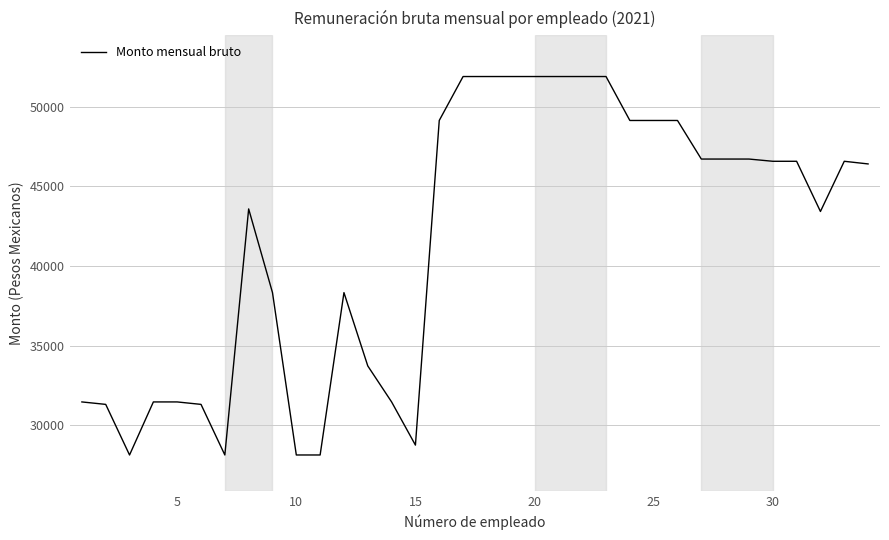

What is the greatest value displayed?

51884.5